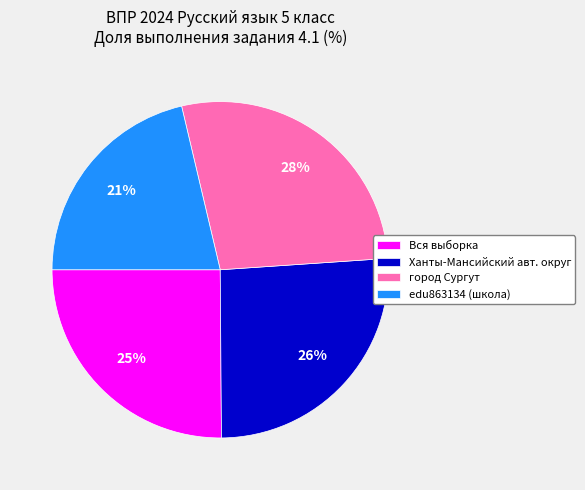

Which slice is the smallest?

edu863134 (школа)